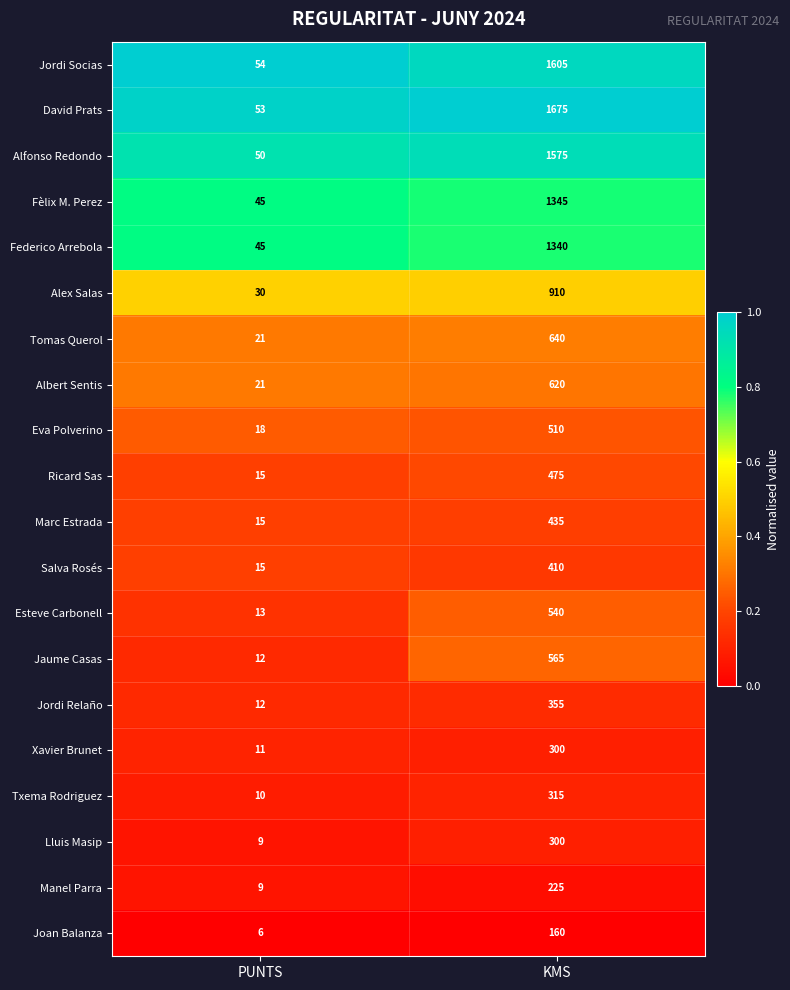

List the labels in order of Esteve Carbonell value, largest first.

KMS, PUNTS